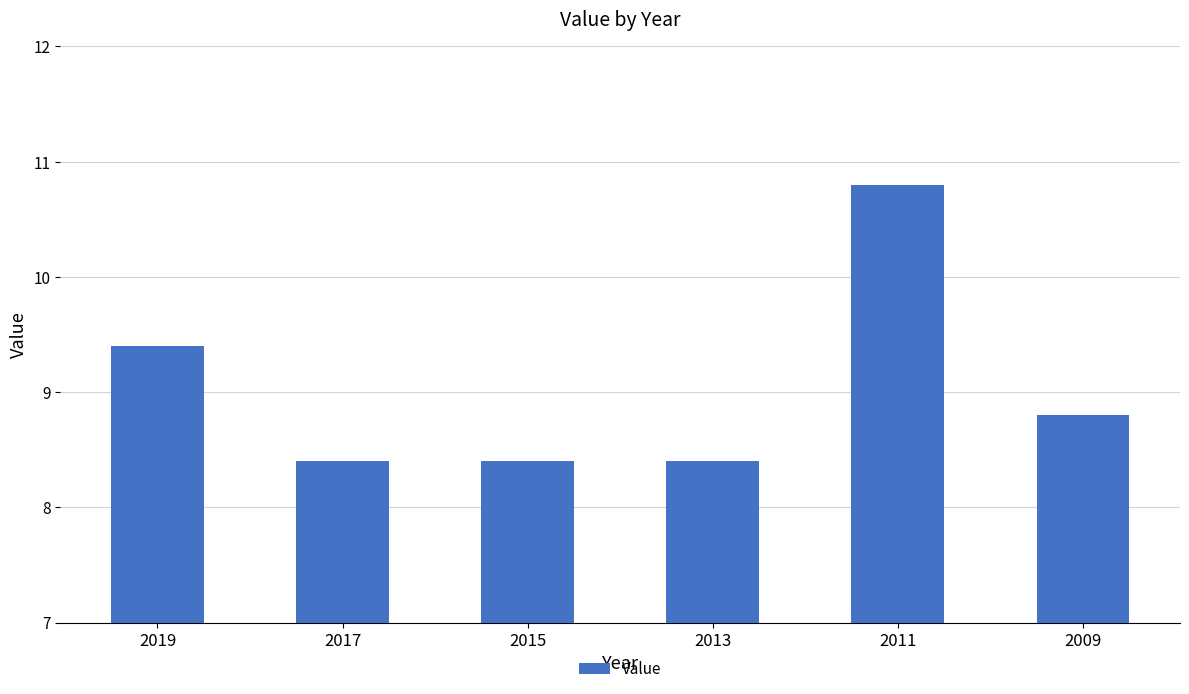

What is the maximum value shown in the chart?

10.8